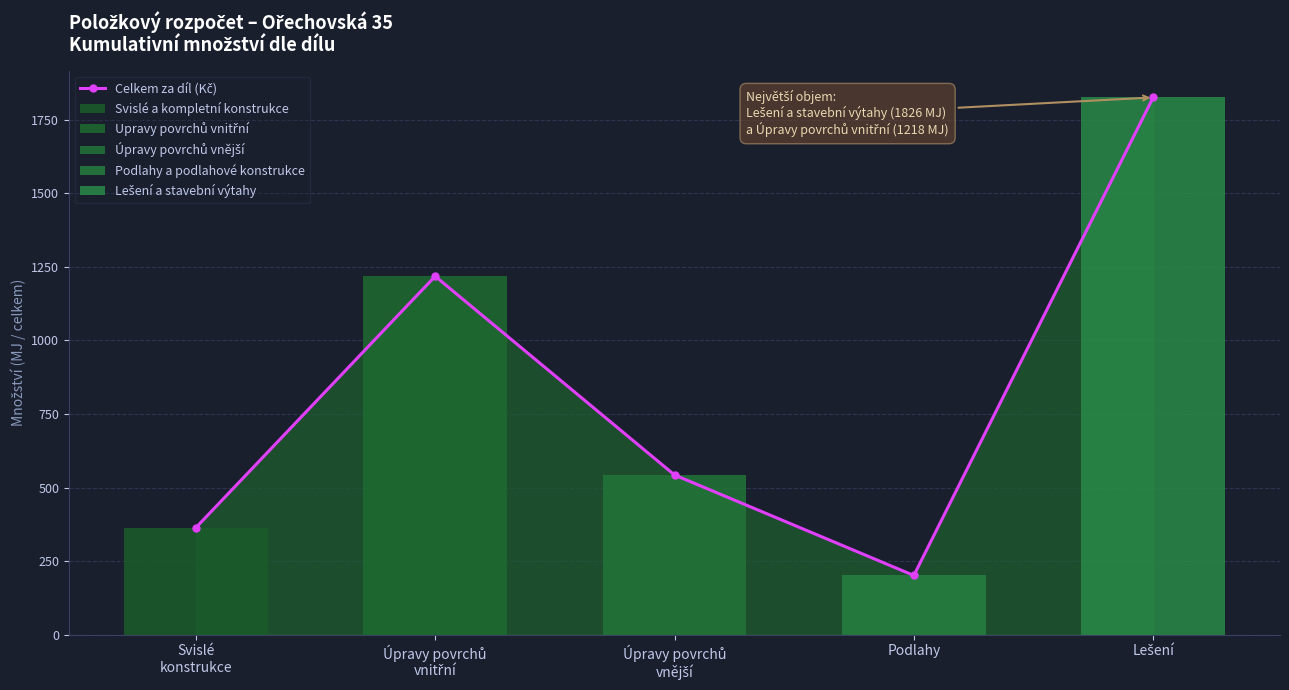

Which label corresponds to the largest value in the chart?

Lešení